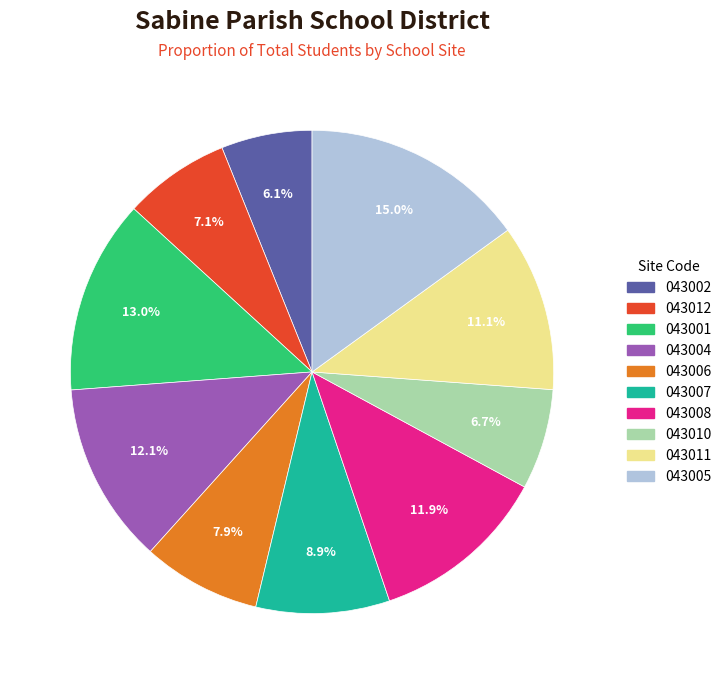

Is there any slice that represents more than half of the pie?

No